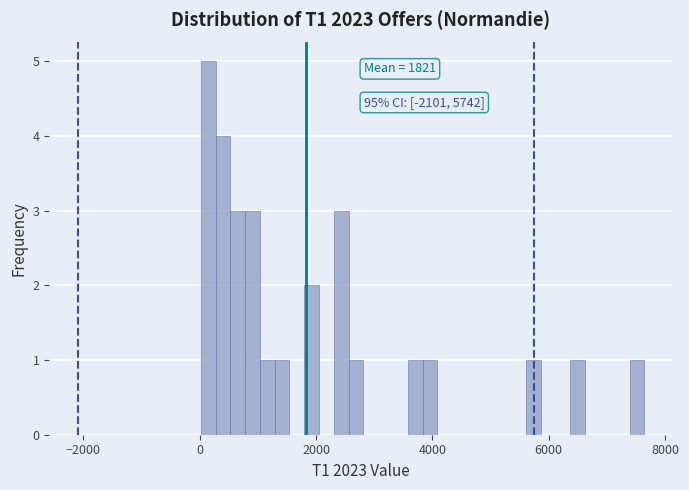

Around what value on the x-axis is the tallest bar? Give the approximate position of its centre, as read against the axis.

200